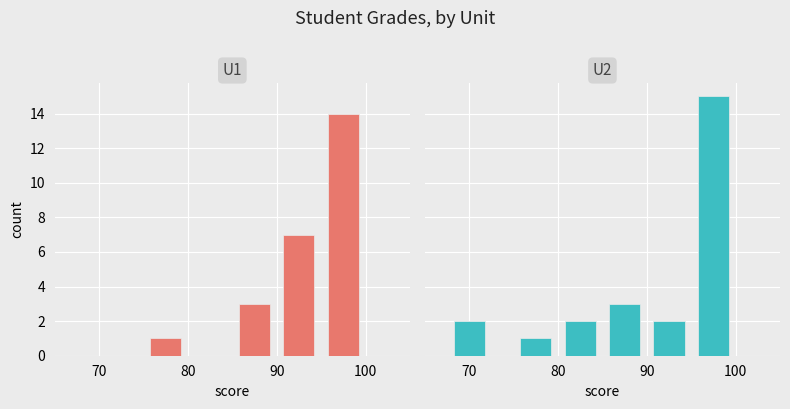

What is the difference between the maximum and second lowest values in the U1 series?

14